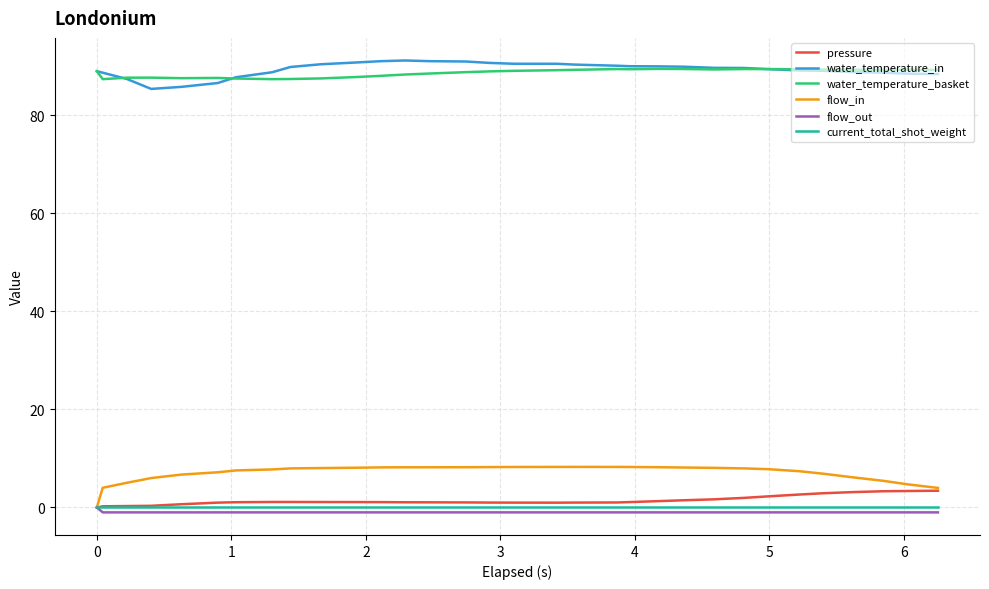

What is the highest value of the water_temperature_basket series?

89.5